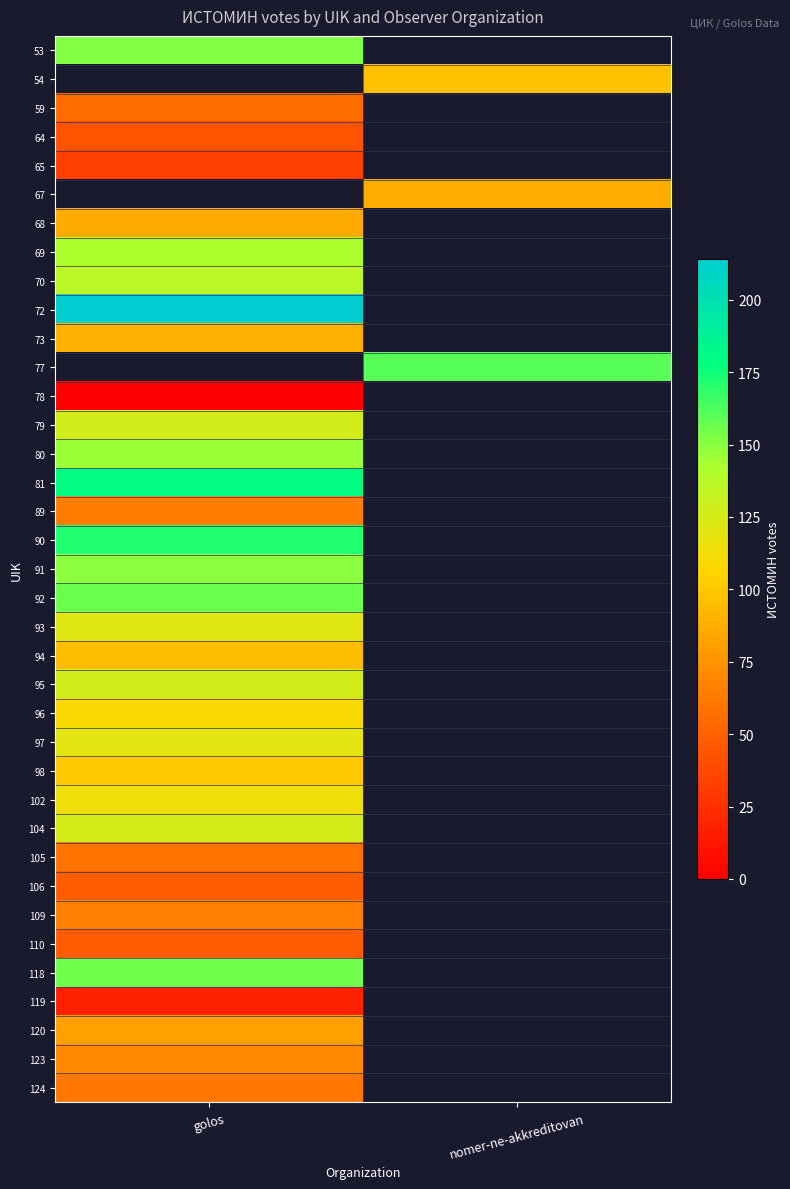

List the labels in order of 68 value, smallest first.

golos, nomer-ne-akkreditovan